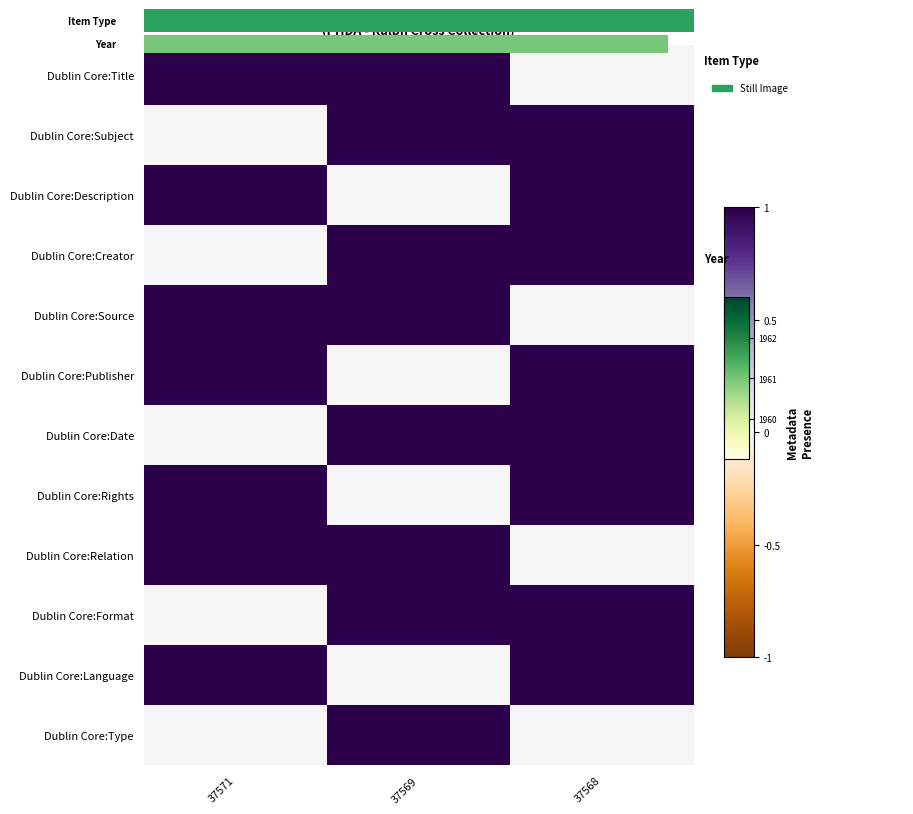

List the labels in order of Dublin Core:Relation value, largest first.

37571, 37569, 37568